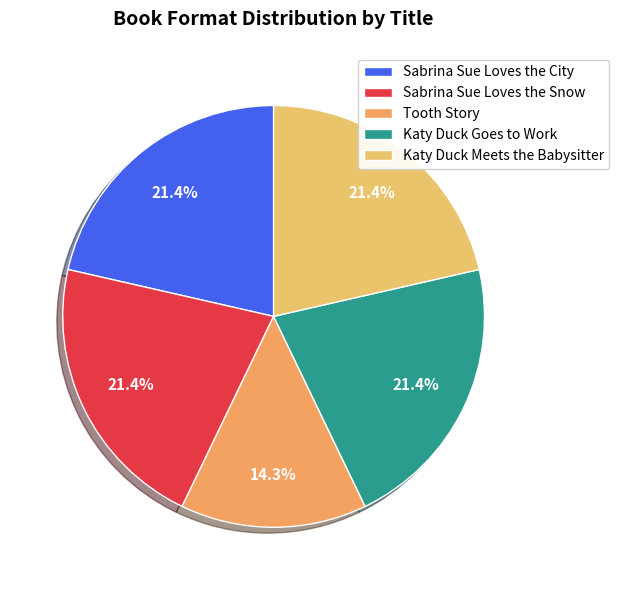

True or false: Sabrina Sue Loves the Snow accounts for 11% of the total.

False